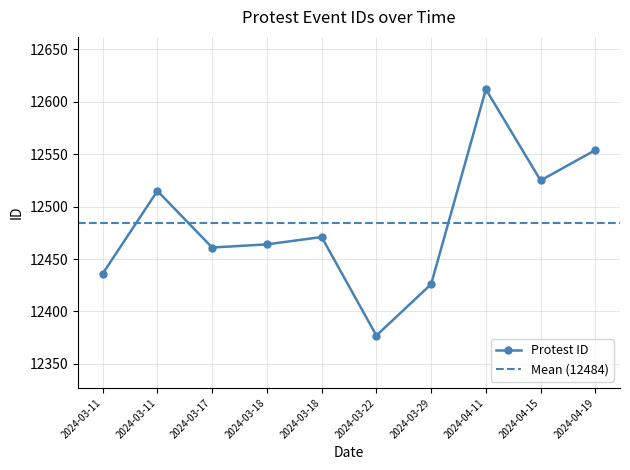

Rank the categories by value from highest to lowest.

2024-04-11, 2024-04-19, 2024-04-15, 2024-03-11, 2024-03-18, 2024-03-18, 2024-03-17, 2024-03-11, 2024-03-29, 2024-03-22